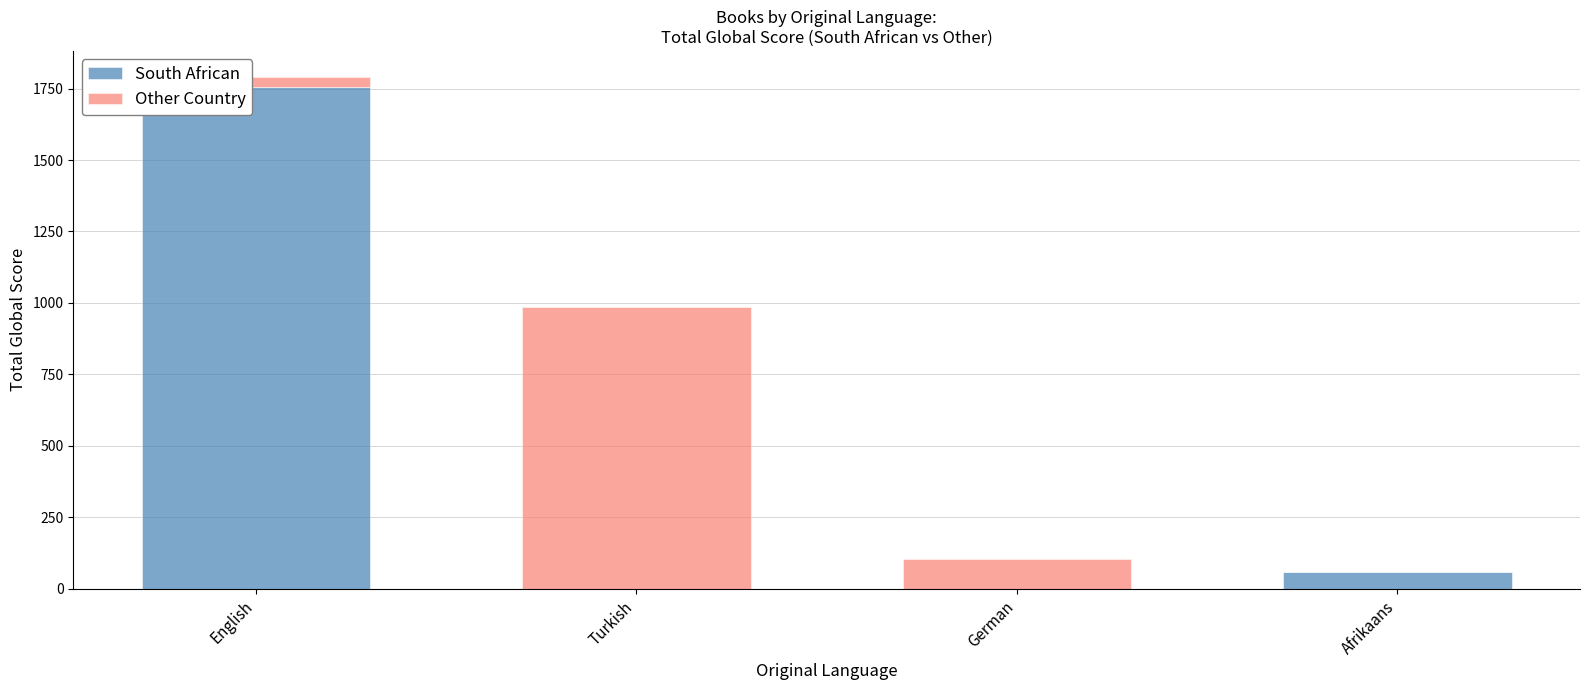

The value of South African at English is 822. True or false?

False